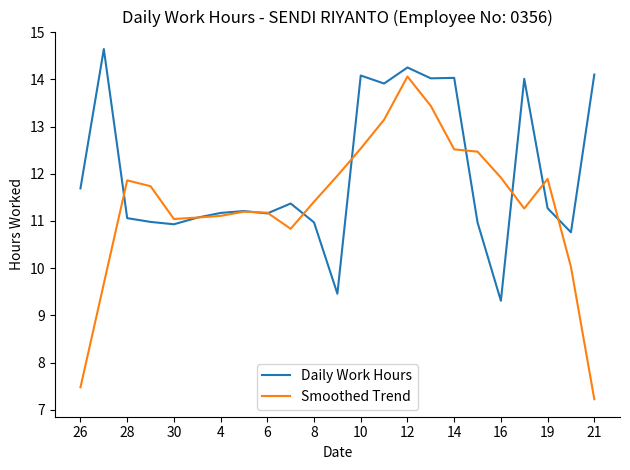

Count the number of data series in this chart.

2